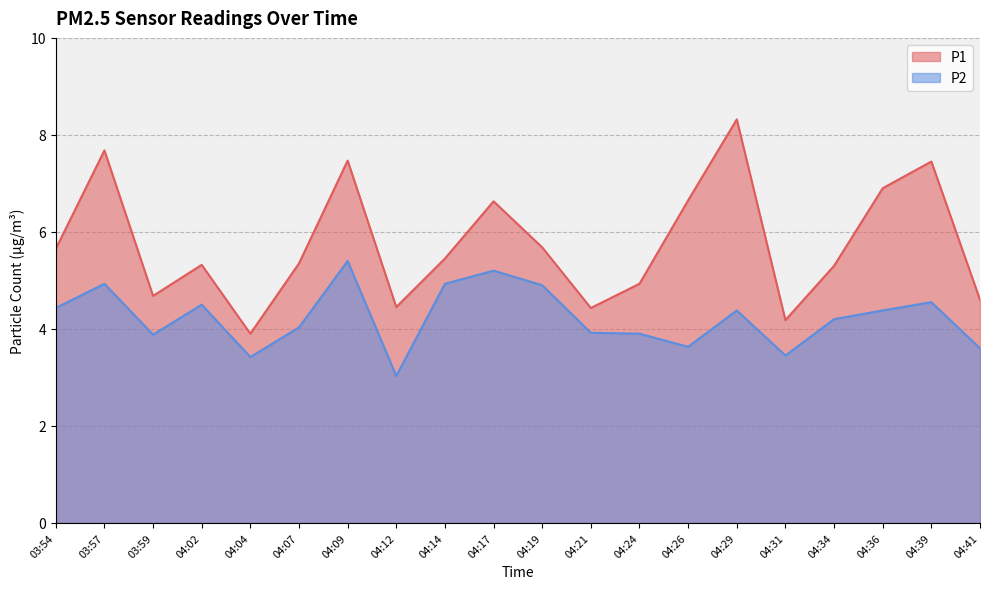

How many values in the P2 series are below 4?

8